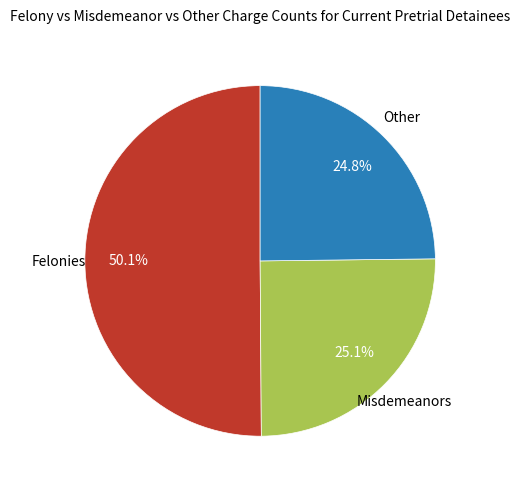

How many segments does this pie chart have?

3